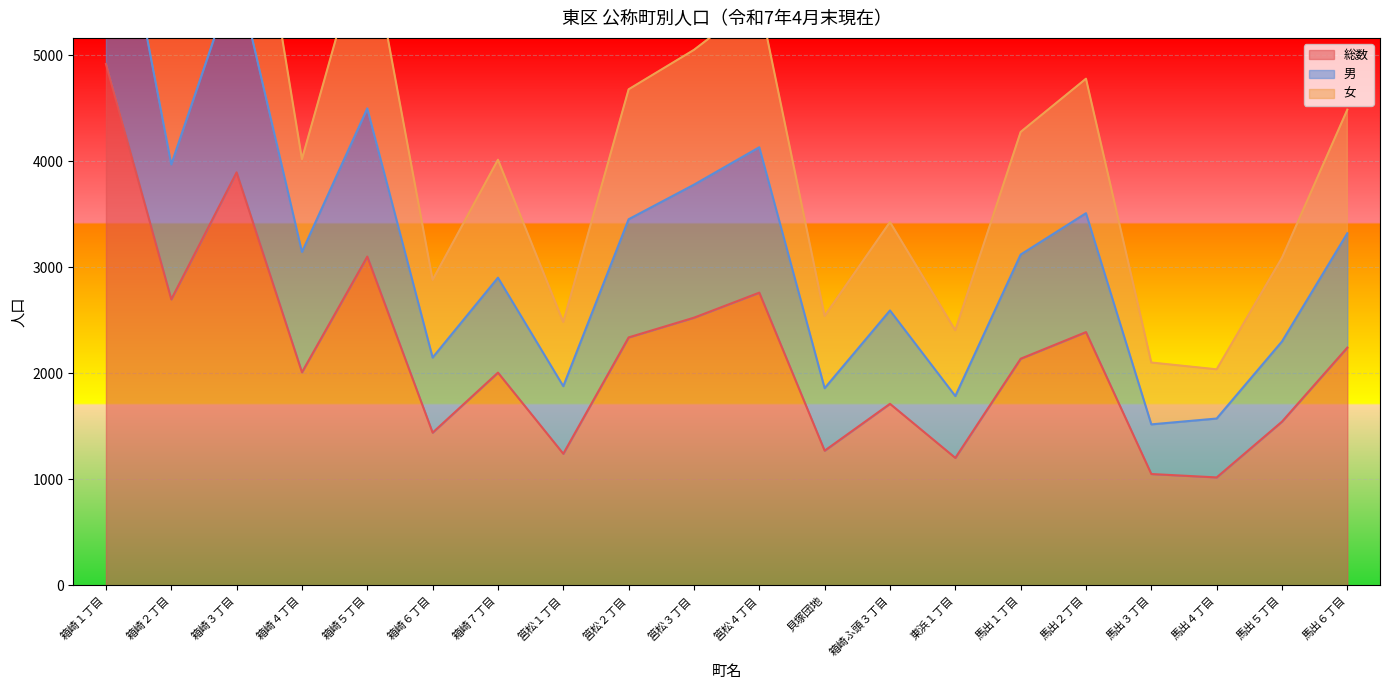

Where is 女 nearest to the value 5936?

箱崎５丁目